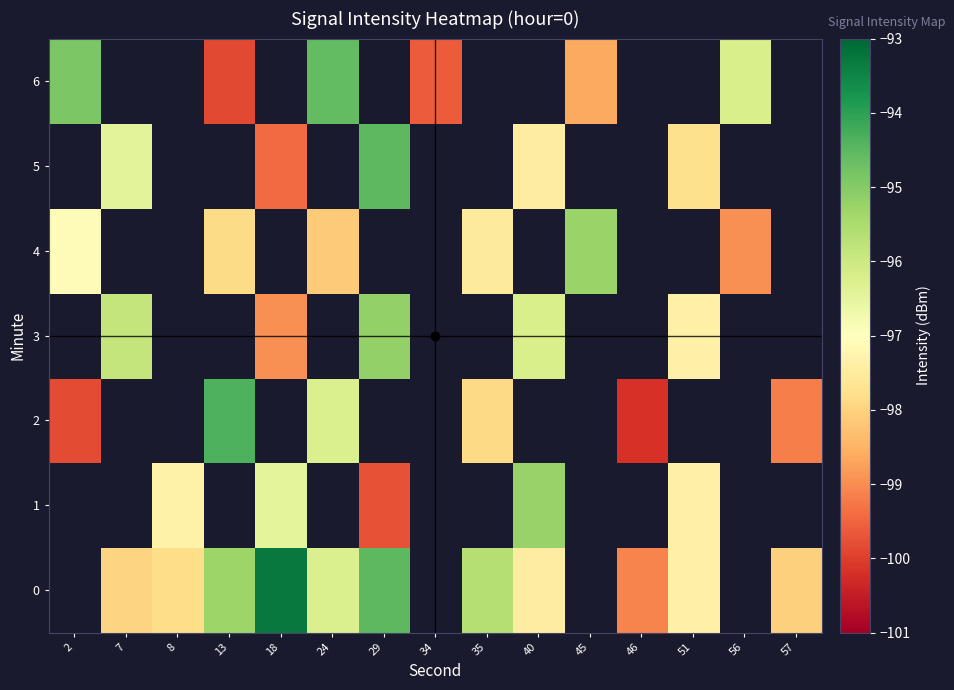

Which has a higher value, 35 or 51?

35